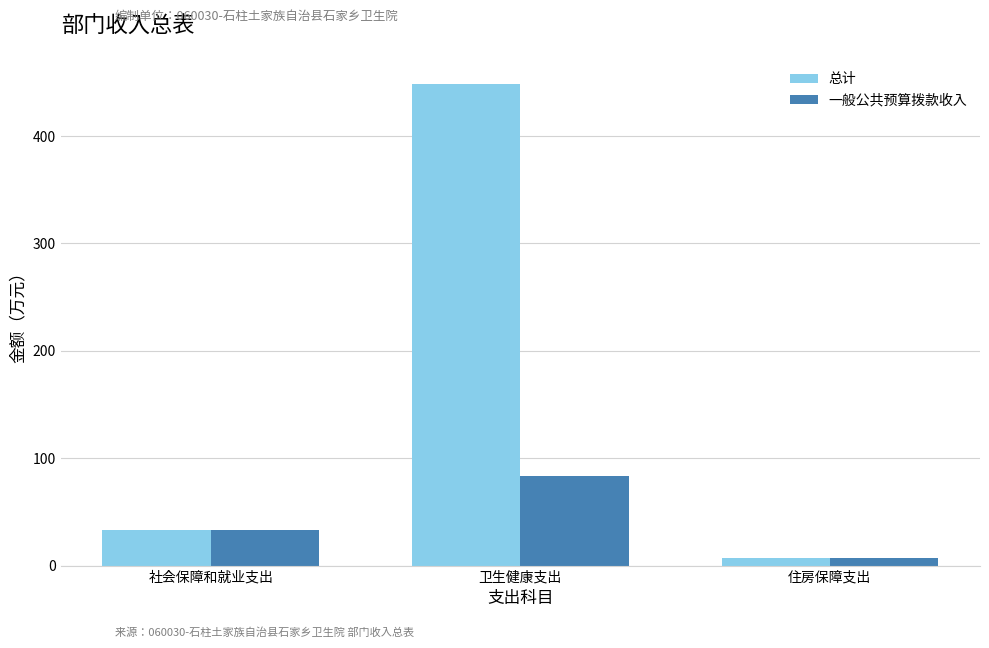

What are all the series names shown in the legend?

总计, 一般公共预算拨款收入